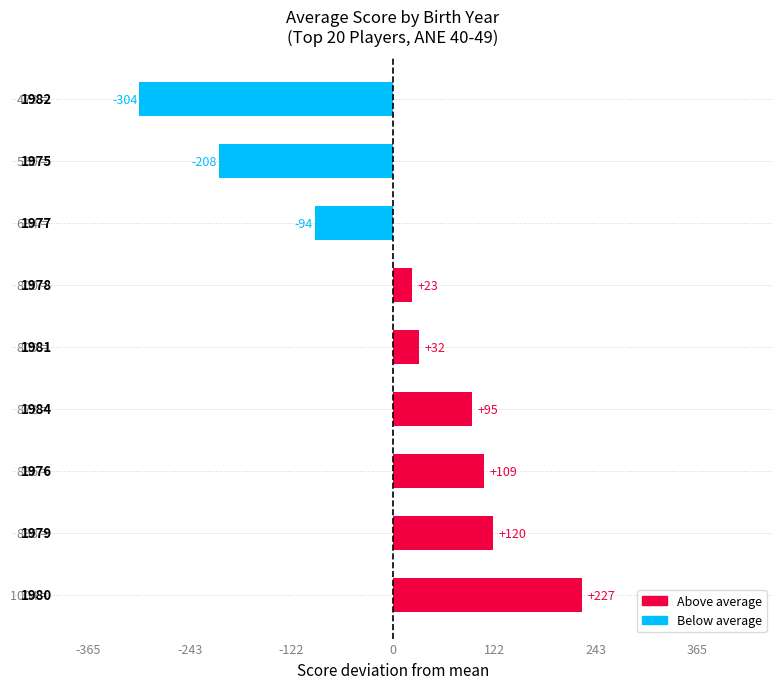

Are the bars horizontal?

Yes